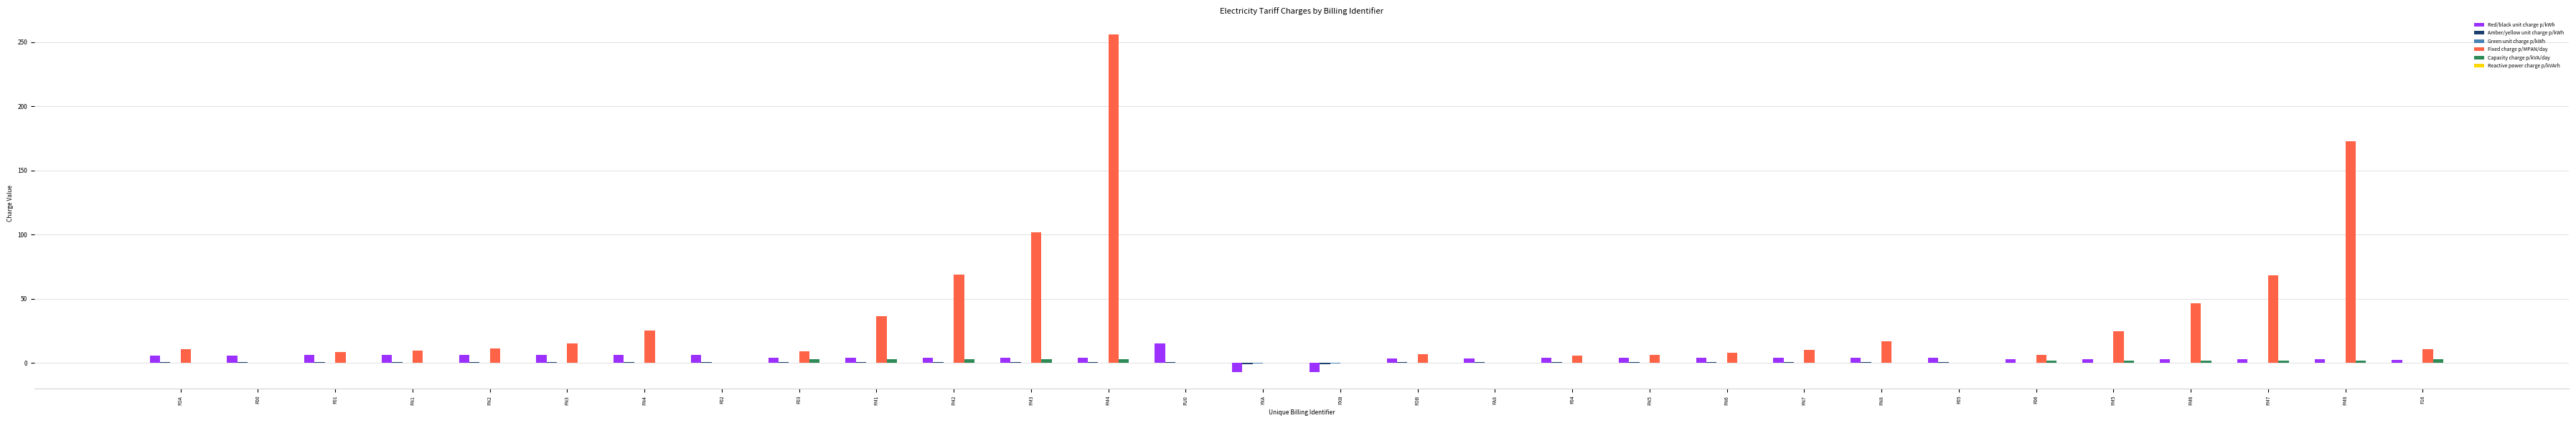

At which label is Fixed charge p/MPAN/day closest to 127?

FM3